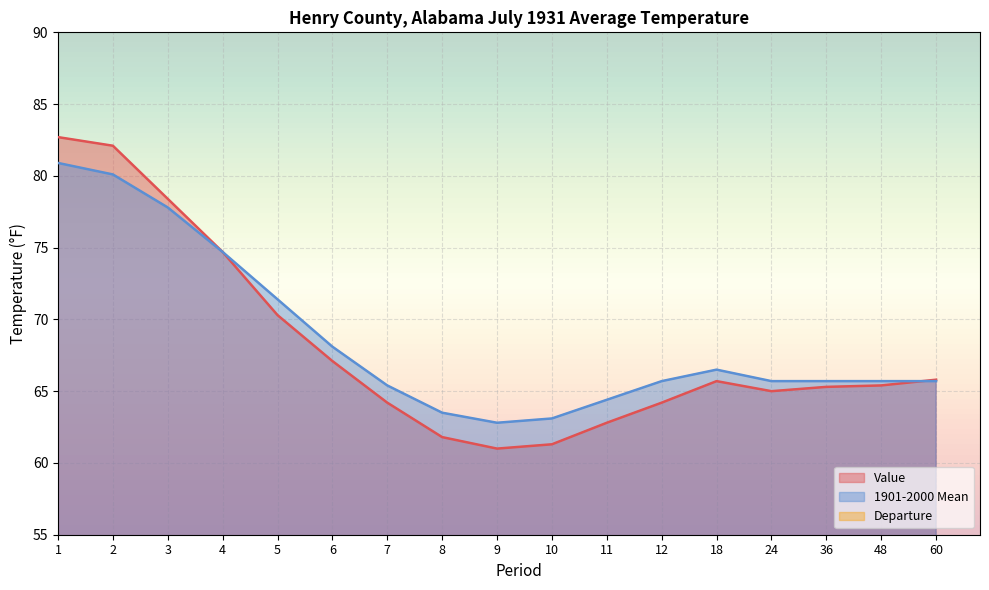

Reading left to right, extract all data points from this chart.

Value: 82.7	82.1	78.4	74.7	70.3	67.1	64.2	61.8	61.0	61.3	62.8	64.2	65.7	65.0	65.3	65.4	65.8
1901-2000 Mean: 80.9	80.1	77.8	74.7	71.4	68.1	65.4	63.5	62.8	63.1	64.4	65.7	66.5	65.7	65.7	65.7	65.7
Departure: 1.8	2.0	0.6	0.0	-1.1	-1.0	-1.2	-1.7	-1.8	-1.8	-1.6	-1.5	-0.8	-0.7	-0.4	-0.3	0.1